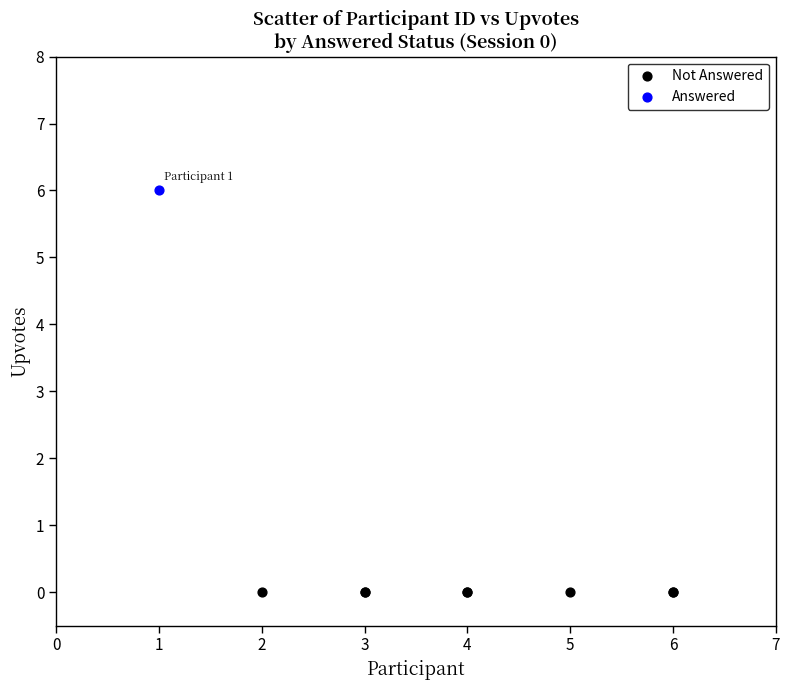

Which series reaches the maximum Y coordinate?

Answered